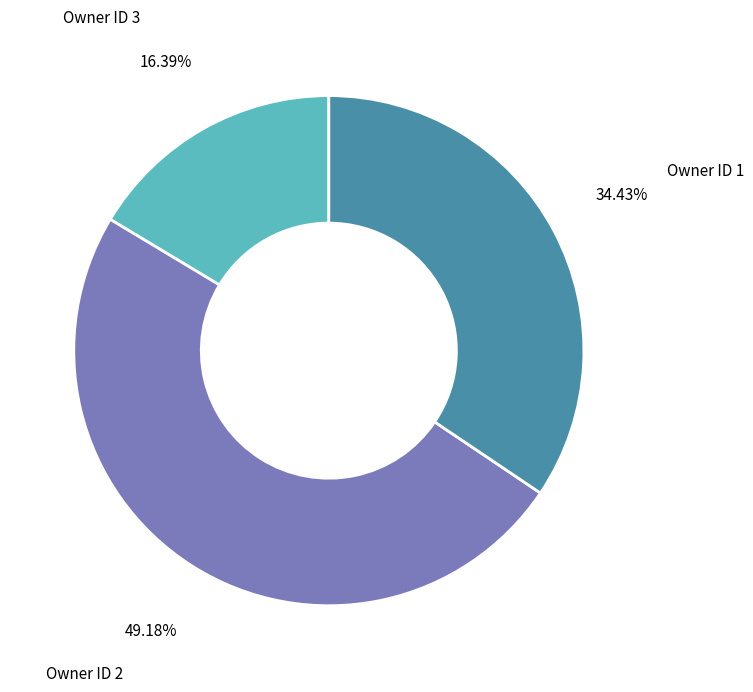

Between Owner ID 1 and Owner ID 3, which is larger?

Owner ID 1